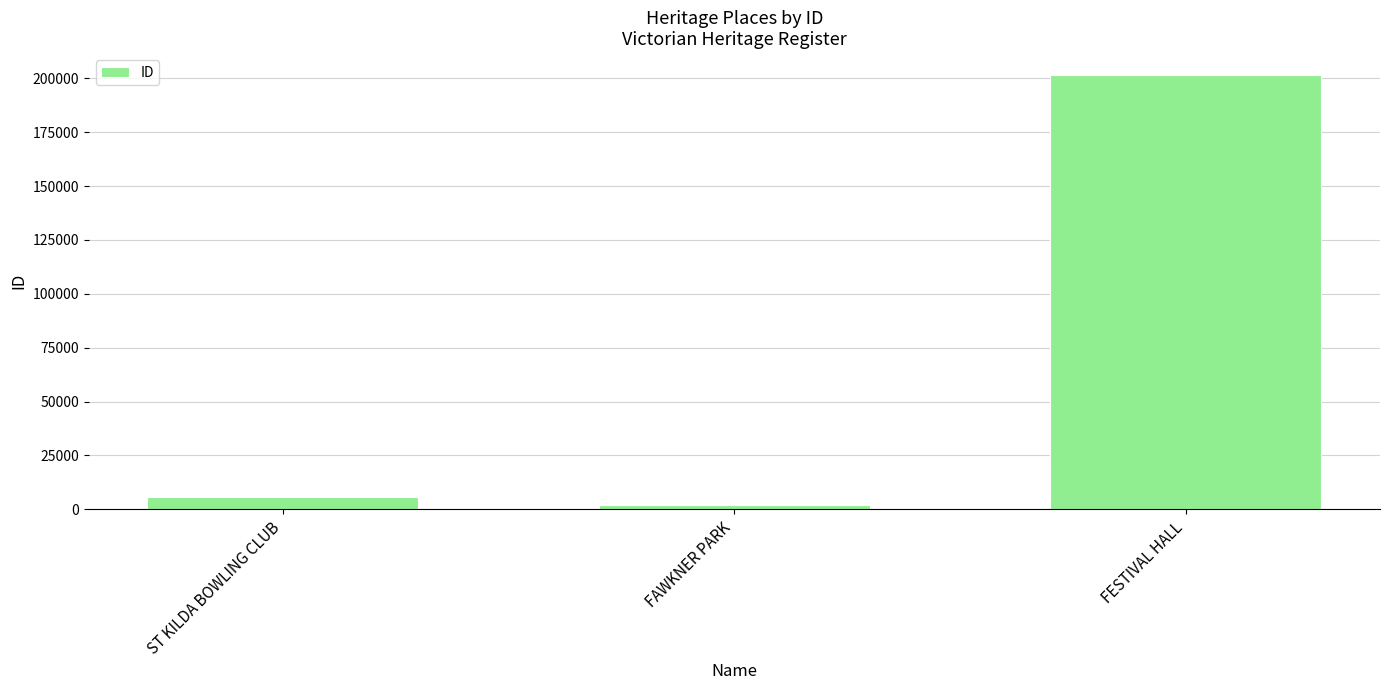

Reading left to right, transcribe all the data shown in this chart.

ST KILDA BOWLING CLUB=5493	FAWKNER PARK=1953	FESTIVAL HALL=201568